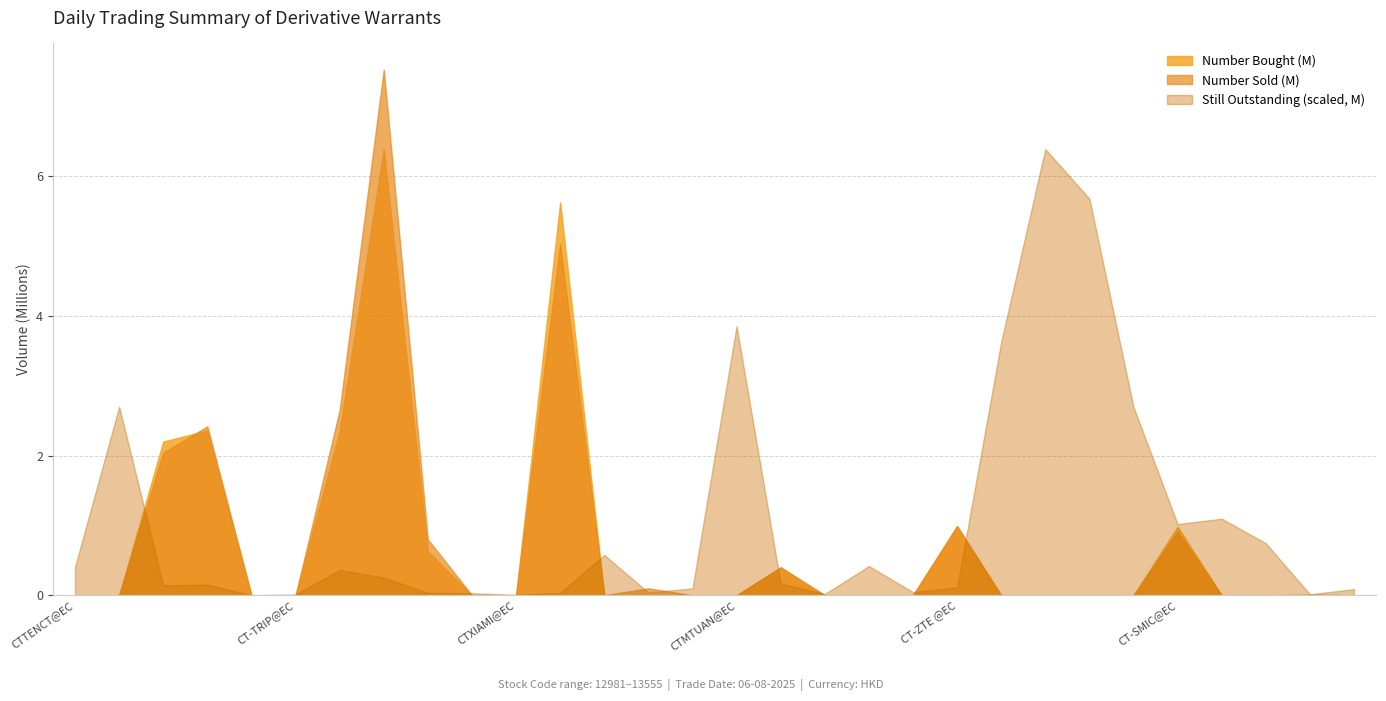

Rank the series at CT-NTES@EC2508A from highest to lowest value.

Still Outstanding, Number Sold, Number Bought